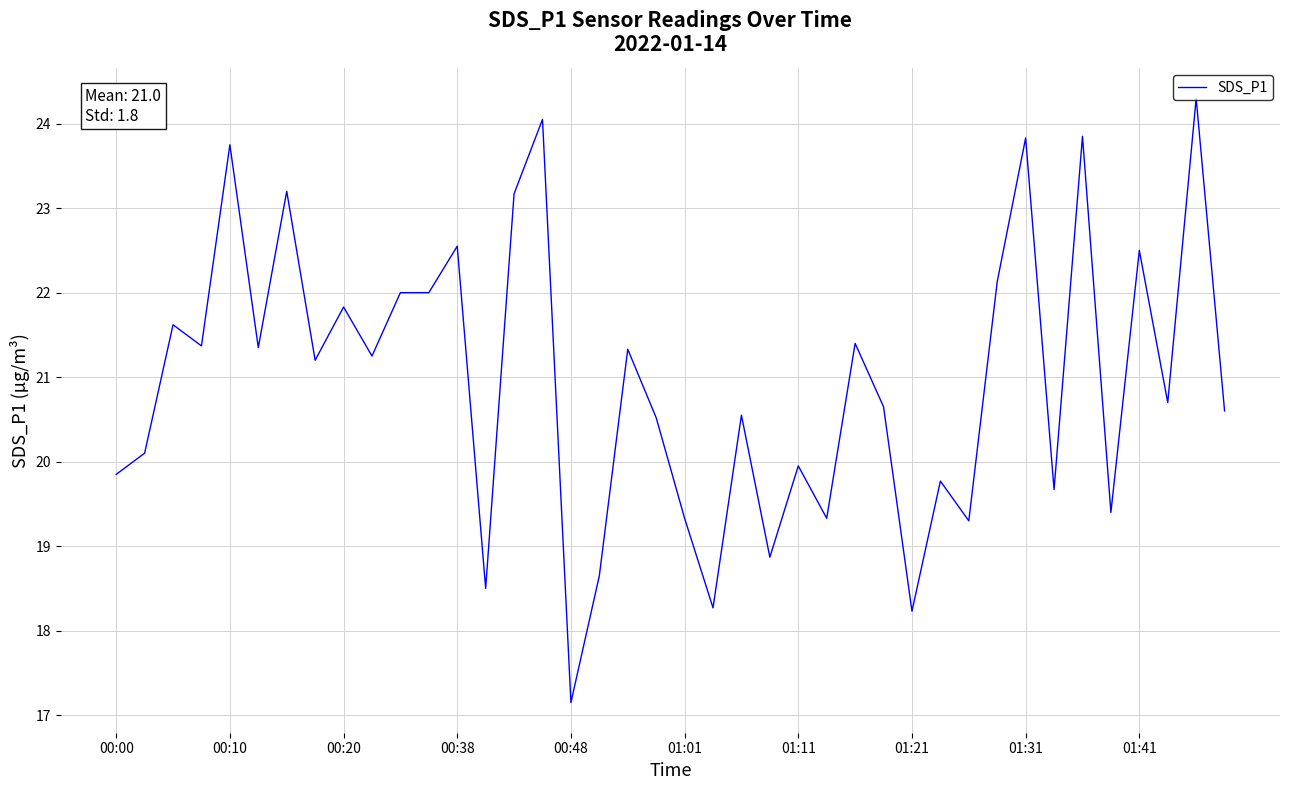

What is the maximum value shown in the chart?

24.3